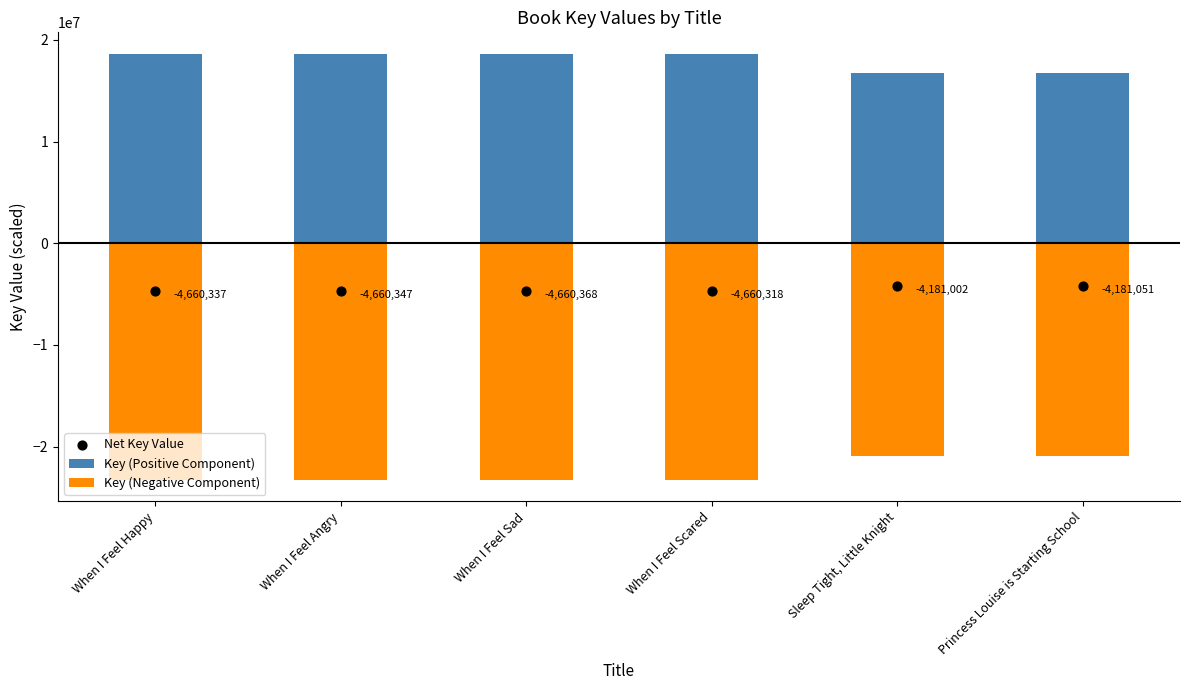

Which series has the widest spread of Y values?

Key (Negative Component)